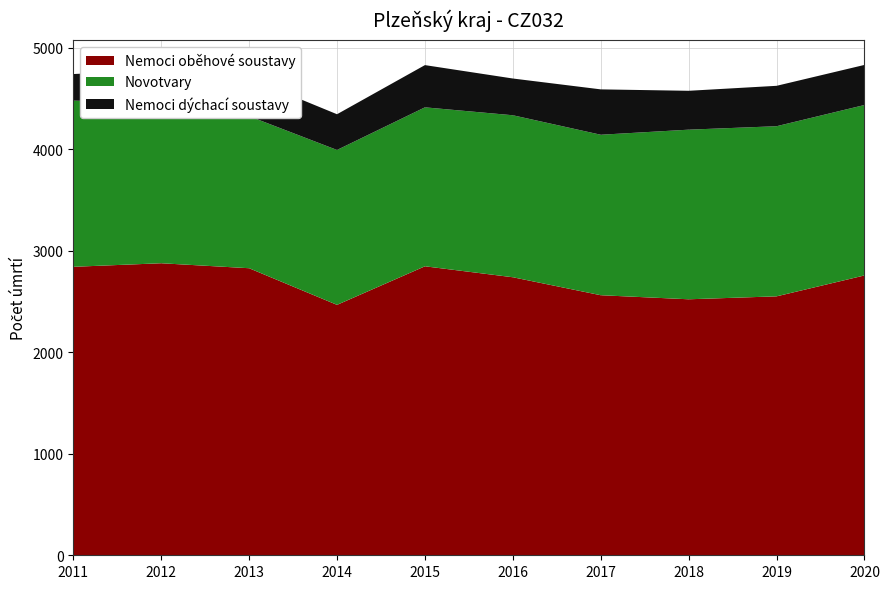

Reading left to right, transcribe all the data shown in this chart.

Nemoci oběhové soustavy: 2842	2877	2828	2467	2847	2739	2562	2522	2551	2757
Novotvary: 1637	1583	1498	1526	1566	1596	1581	1671	1676	1679
Nemoci dýchací soustavy: 262	322	375	352	416	362	447	383	398	395